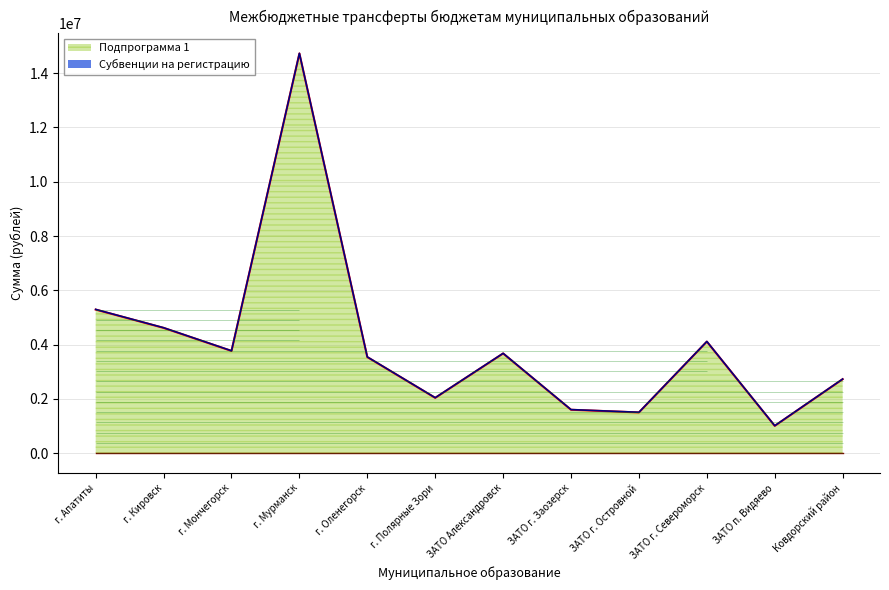

How many interior local valleys (lower than both neighbors) does the data have?

4